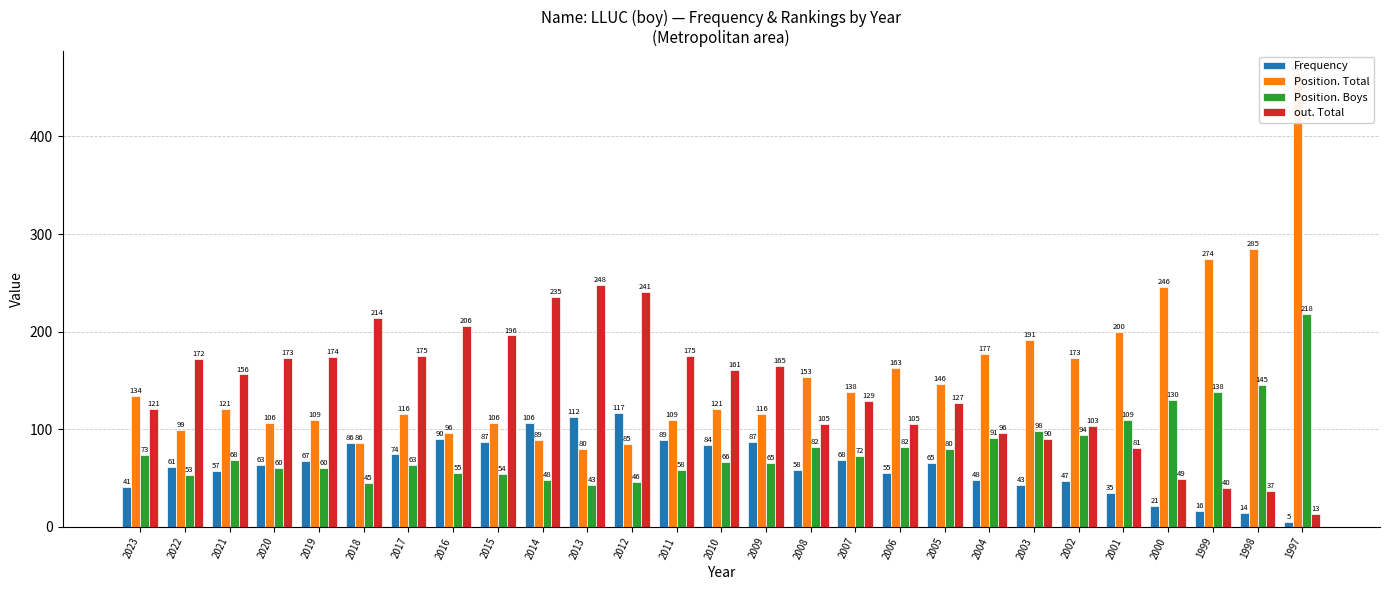

List the labels in order of Position. Boys value, largest first.

1997, 1998, 1999, 2000, 2001, 2003, 2002, 2004, 2008, 2006, 2005, 2023, 2007, 2021, 2010, 2009, 2017, 2020, 2019, 2011, 2016, 2015, 2022, 2014, 2012, 2018, 2013